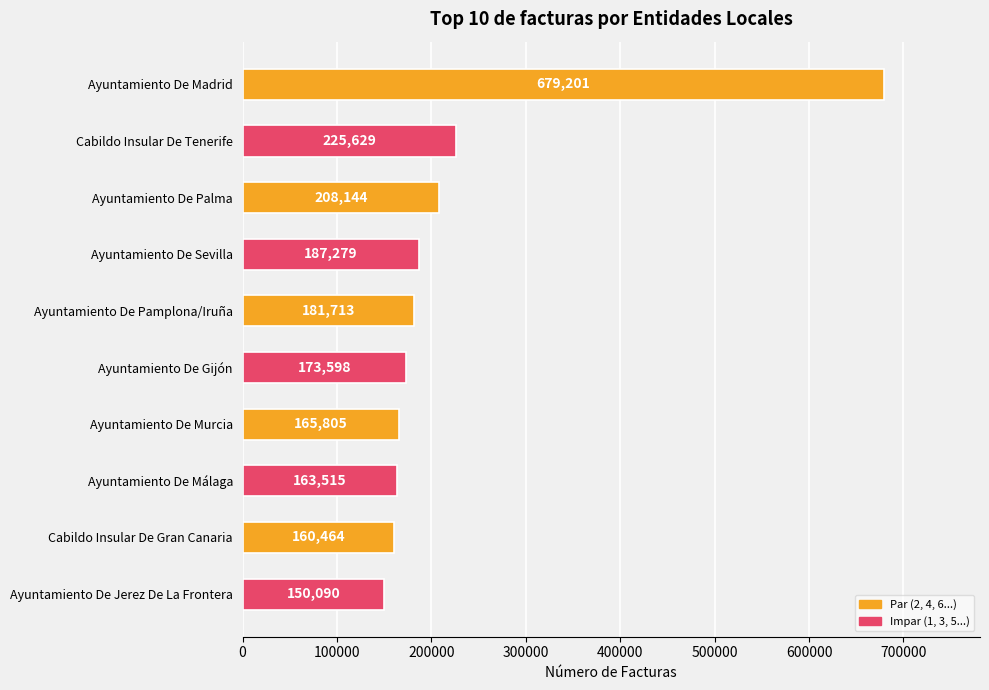

The chart shows a value of 187279 at Ayuntamiento De Sevilla. True or false?

True